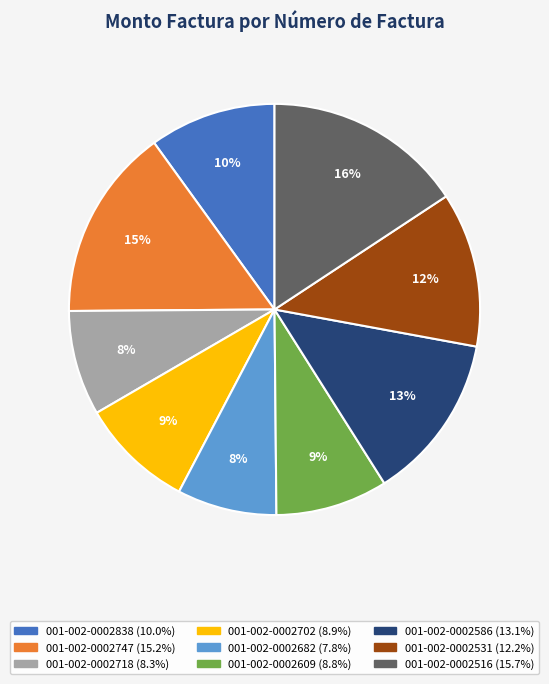

To the nearest percent, what percentage of the pie is 001-002-0002702?

9%